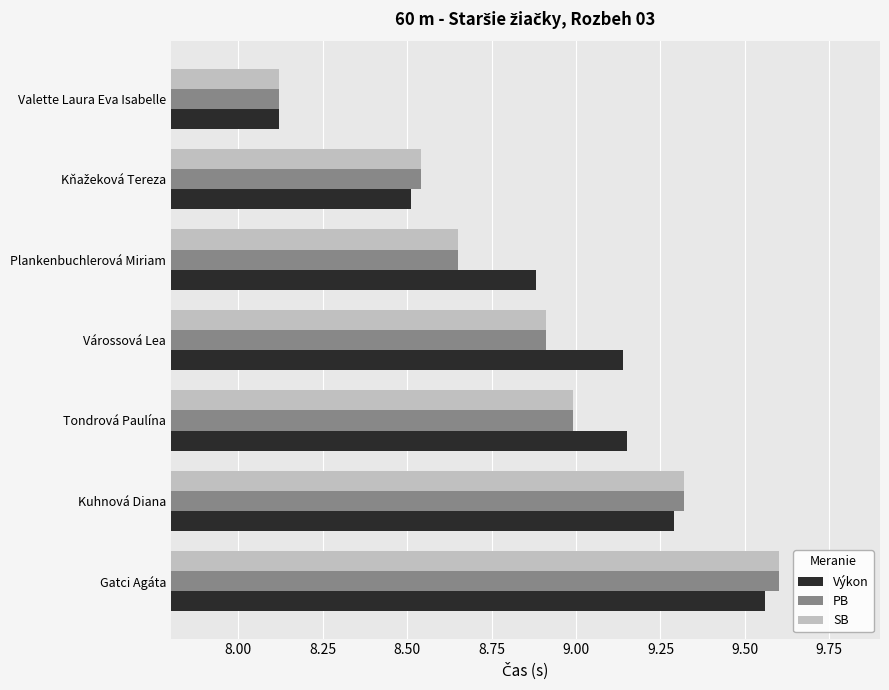

What are all the series names shown in the legend?

Výkon, PB, SB